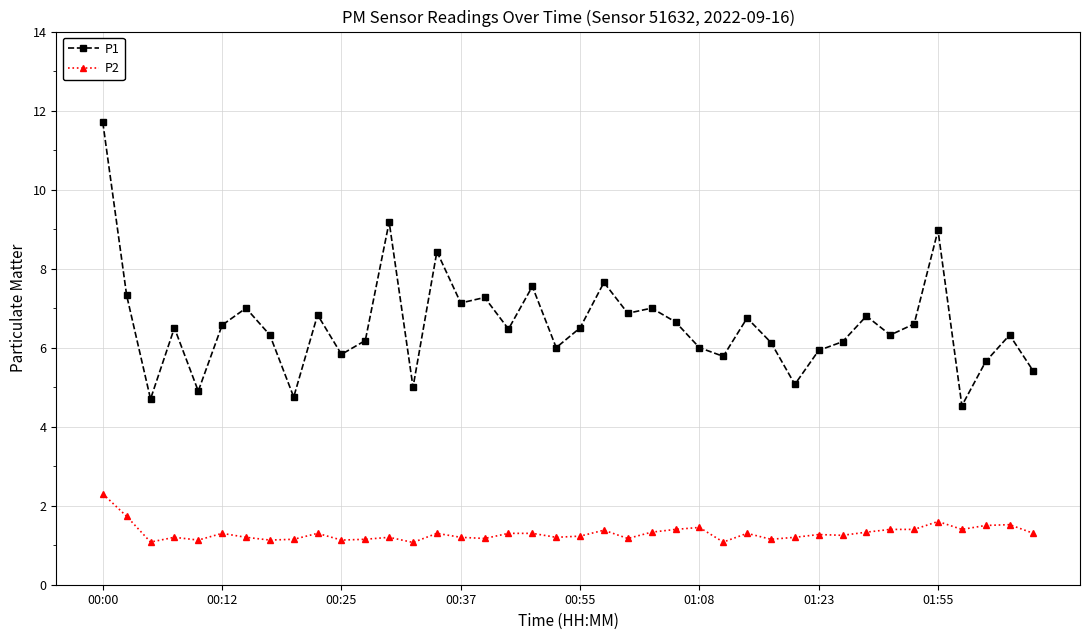

What is the highest value of the P1 series?

11.7